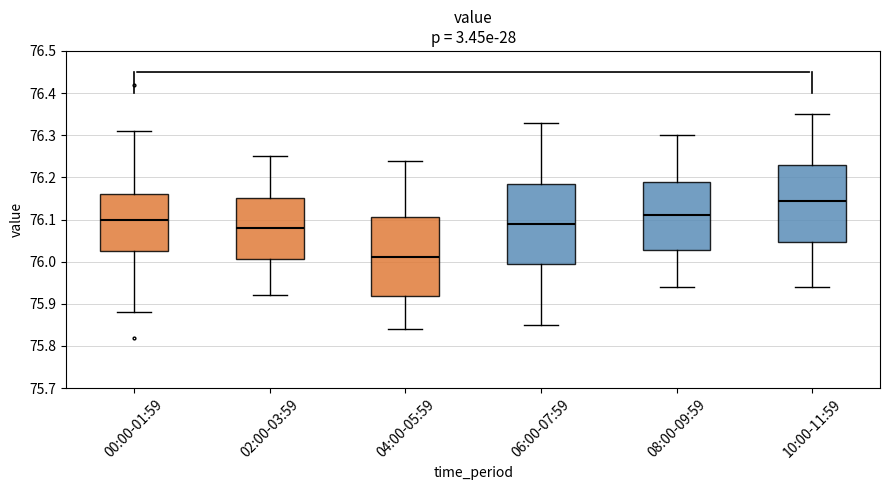

Reading left to right, transcribe this box plot: for each box, give where its median line is, the range the box spans, and where its two whiskers end, as read against the y-axis. The values are not printed on the chart, so give them approximately, as read against the axis.

00:00-01:59: median 76.10, box 76.03 to 76.16, whiskers 75.88 to 76.31
02:00-03:59: median 76.08, box 76.01 to 76.15, whiskers 75.92 to 76.25
04:00-05:59: median 76.01, box 75.92 to 76.11, whiskers 75.84 to 76.24
06:00-07:59: median 76.09, box 76.00 to 76.19, whiskers 75.85 to 76.33
08:00-09:59: median 76.11, box 76.03 to 76.19, whiskers 75.94 to 76.30
10:00-11:59: median 76.15, box 76.05 to 76.23, whiskers 75.94 to 76.35